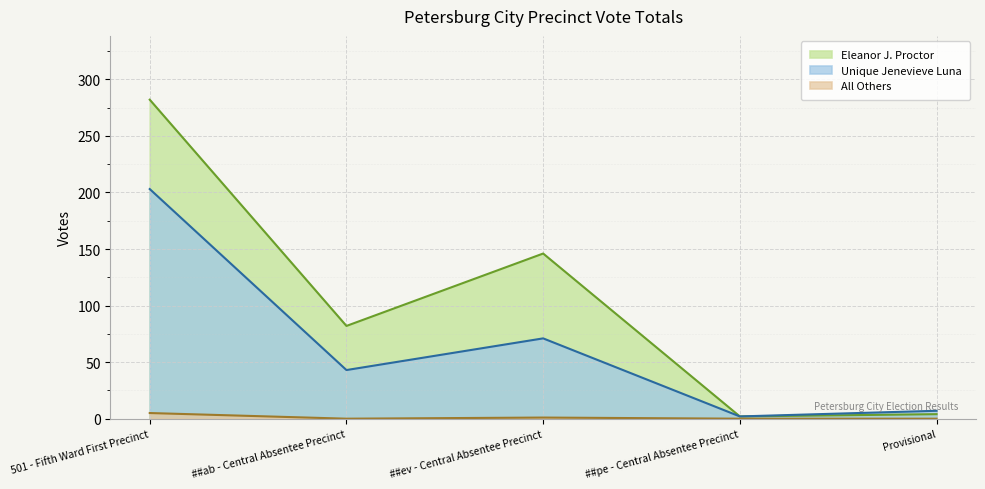

How many series are shown in this chart?

3